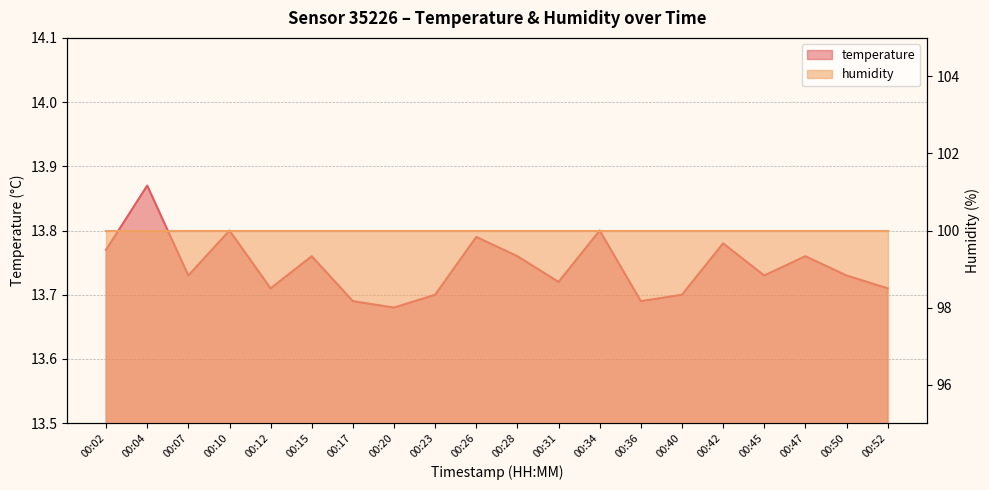

List the labels in order of value, largest first.

00:04, 00:10, 00:34, 00:26, 00:42, 00:02, 00:15, 00:28, 00:47, 00:07, 00:45, 00:50, 00:31, 00:12, 00:52, 00:23, 00:40, 00:17, 00:36, 00:20